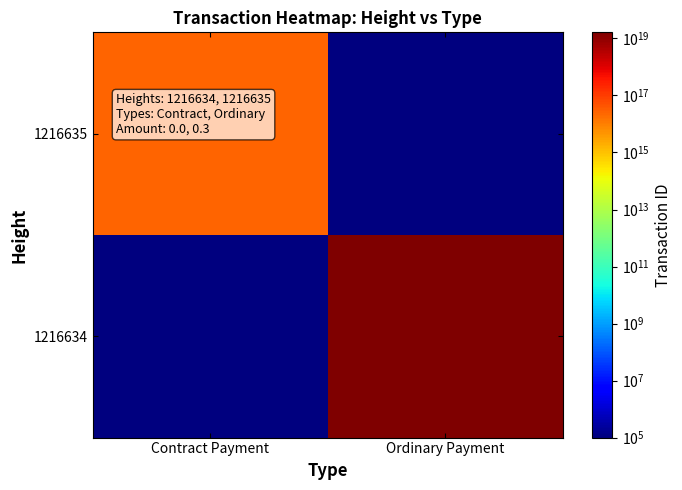

What is the difference between the highest and lowest values at Contract Payment?

25465424500653904